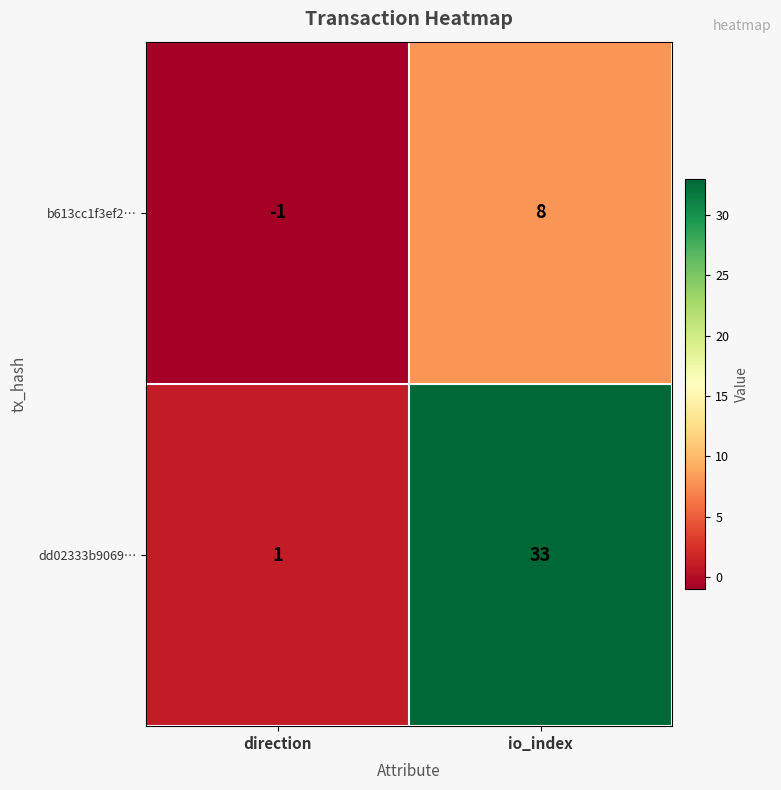

Reading left to right, what are all the values shown in this chart?

b613cc1f3ef2…: -1	8
dd02333b9069…: 1	33